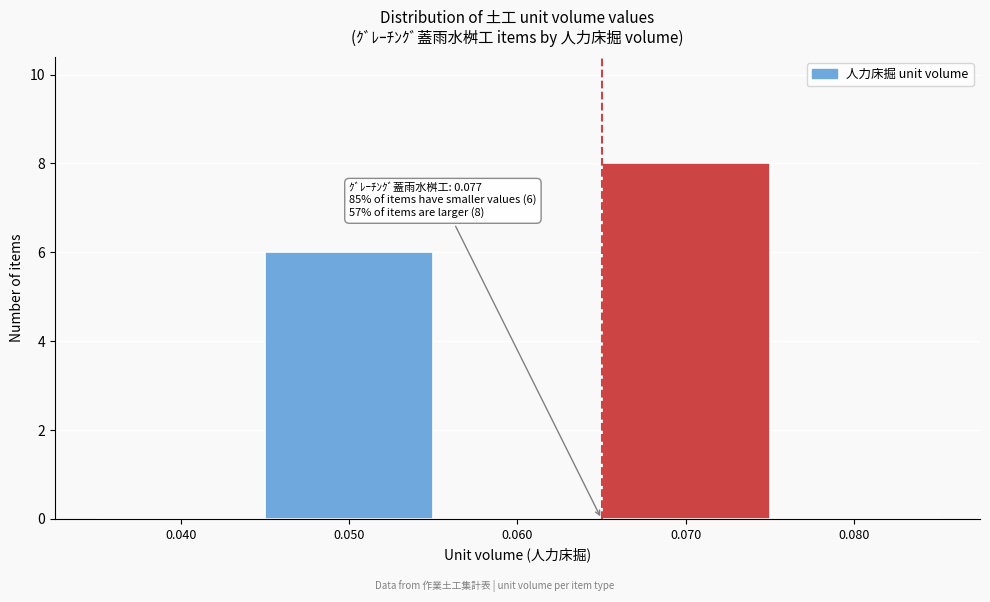

Reading right to left, list all the values displayed in this chart.

0.080=0	0.070=8	0.060=0	0.050=6	0.040=0